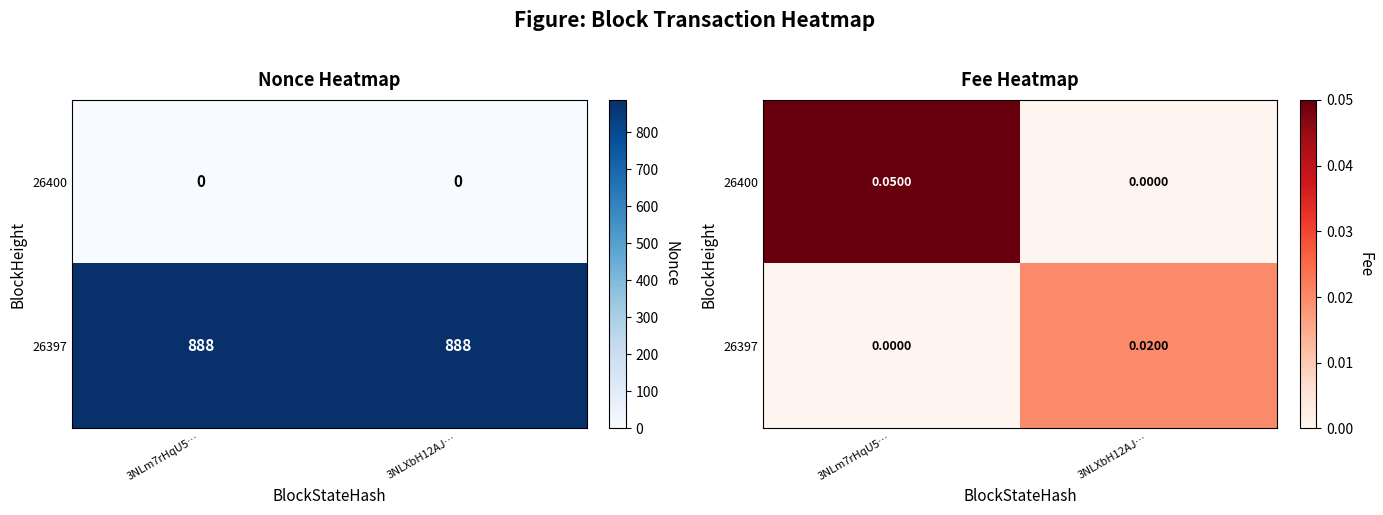

Is the value of 26400 at 3NLXbH12AJ… greater than the value of 26397 at 3NLXbH12AJ…?

No